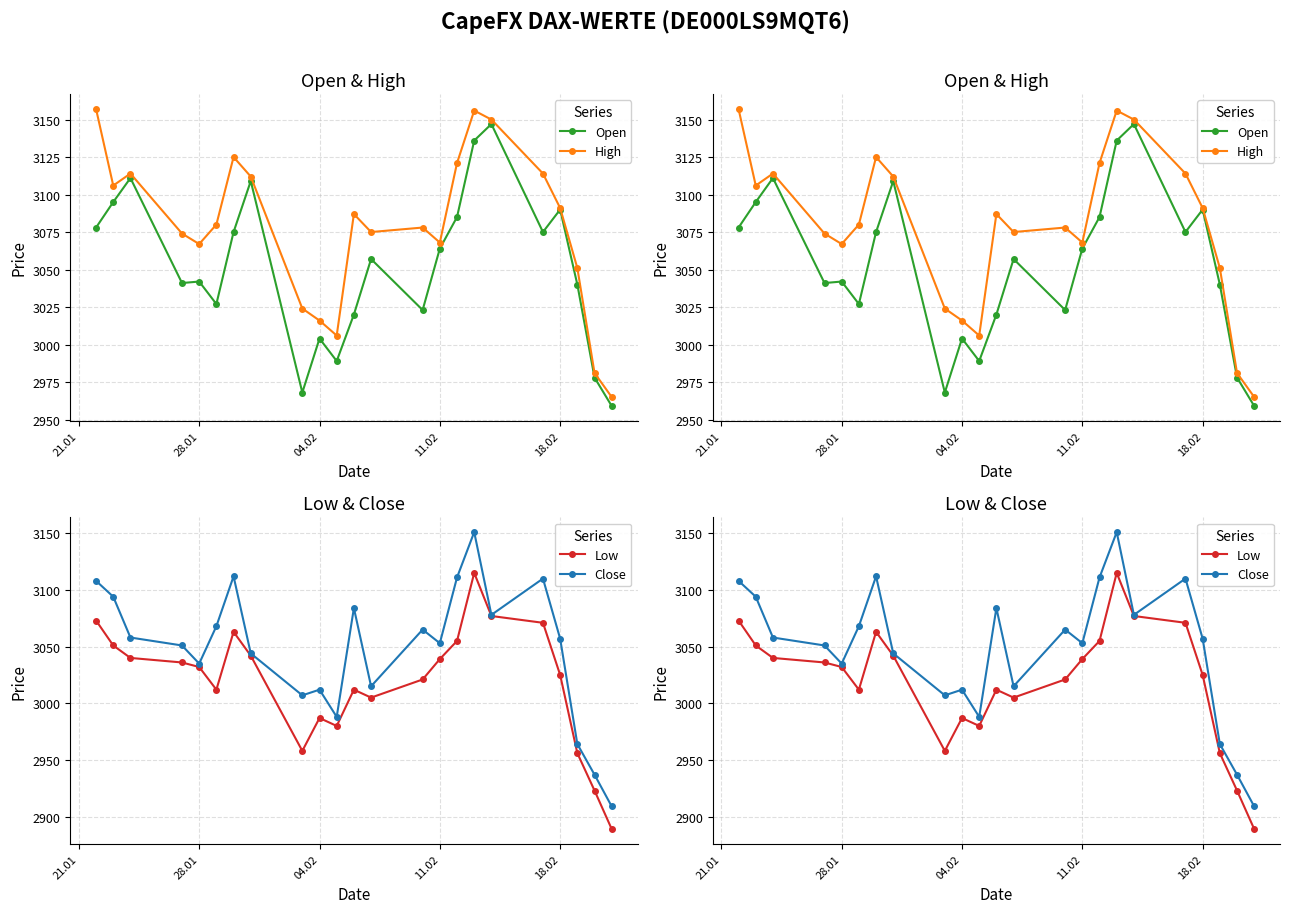

What is the sum of all Low values?

69462